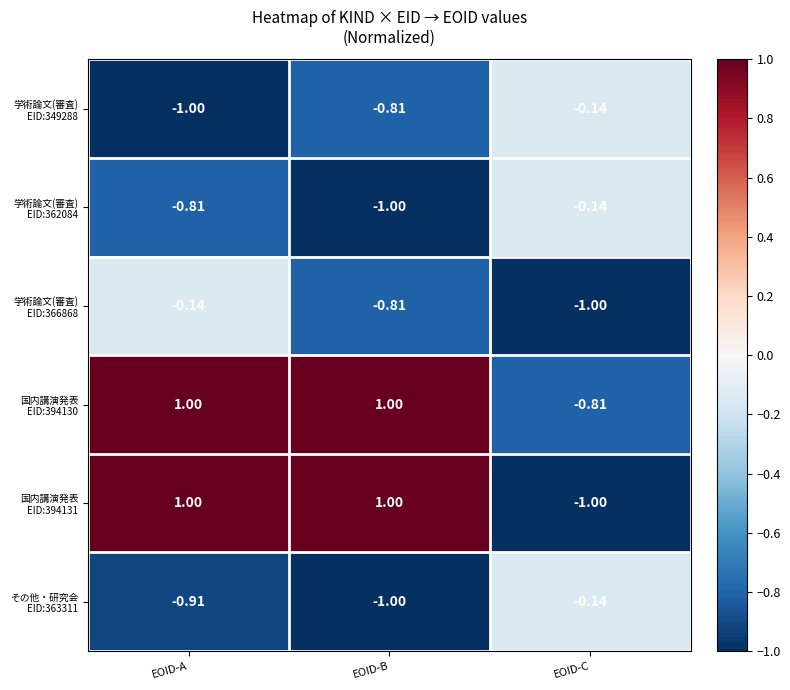

At which category is the sum across all series the highest?

EOID-A